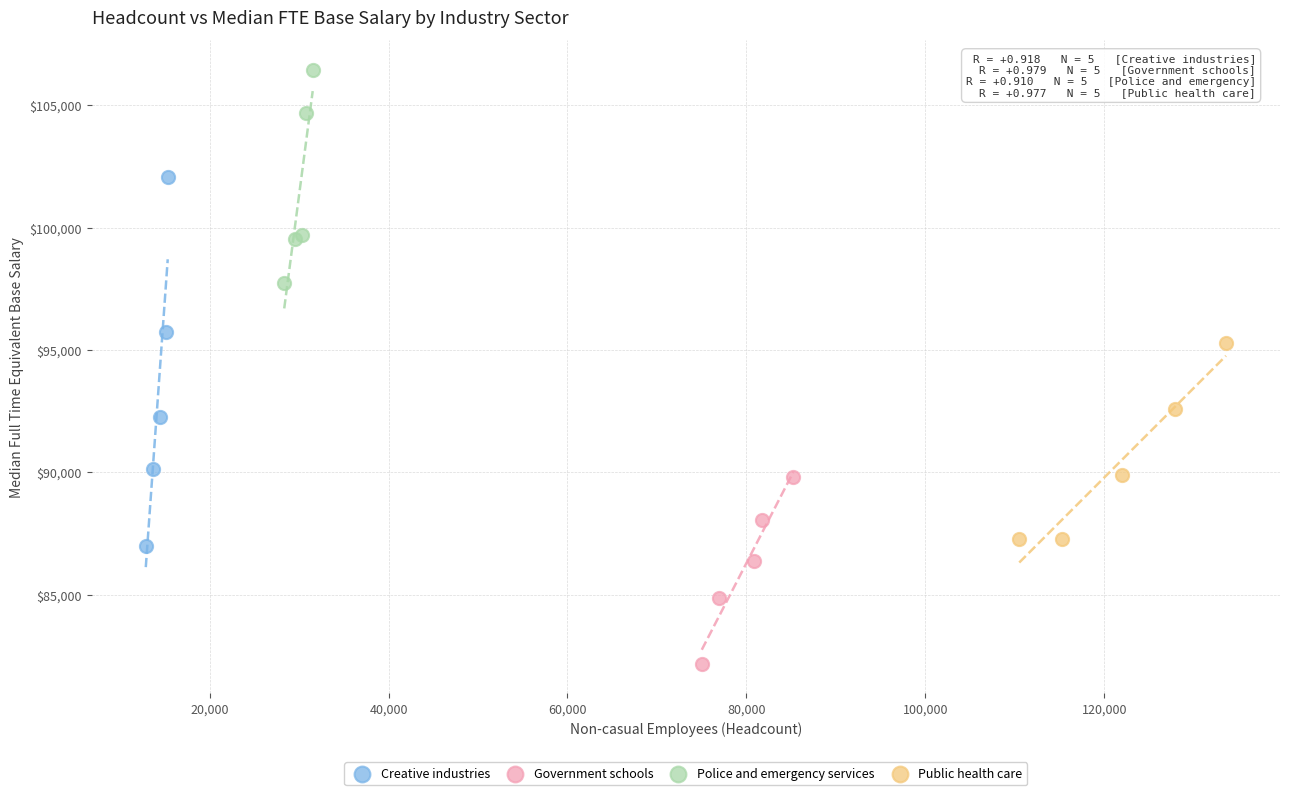

Which series contains the highest Y value?

Police and emergency services